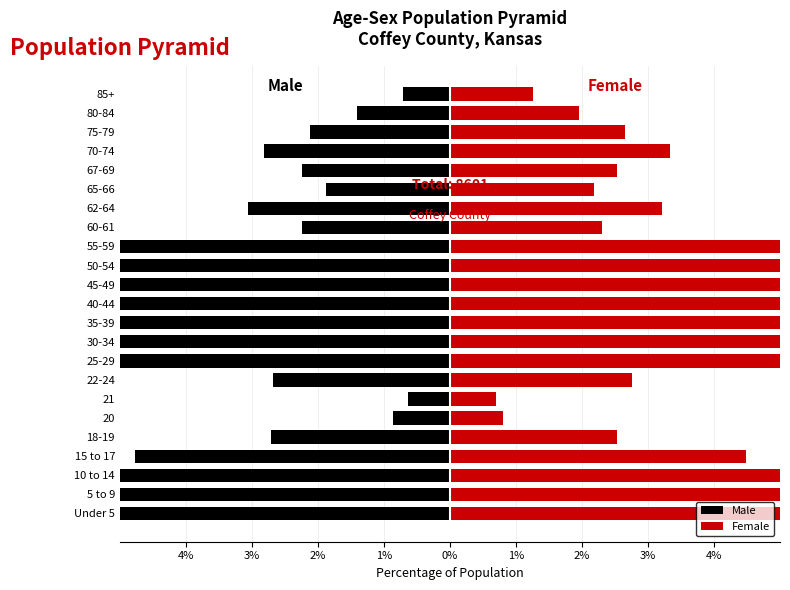

The value of Female at 50-54 is 2.5. True or false?

False